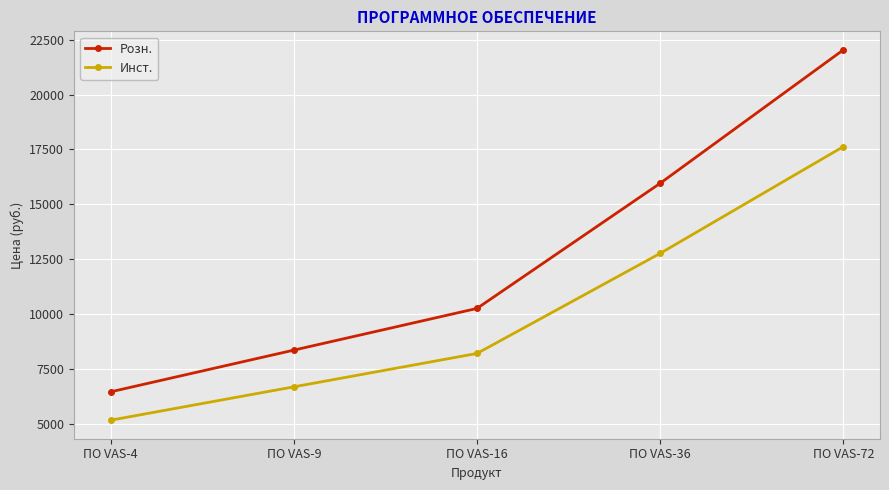

Reading left to right, list all the values displayed in this chart.

Розн.: ПО VAS-4=6460	ПО VAS-9=8360	ПО VAS-16=10260	ПО VAS-36=15960	ПО VAS-72=22038
Инст.: ПО VAS-4=5168	ПО VAS-9=6688	ПО VAS-16=8208	ПО VAS-36=12767	ПО VAS-72=17630